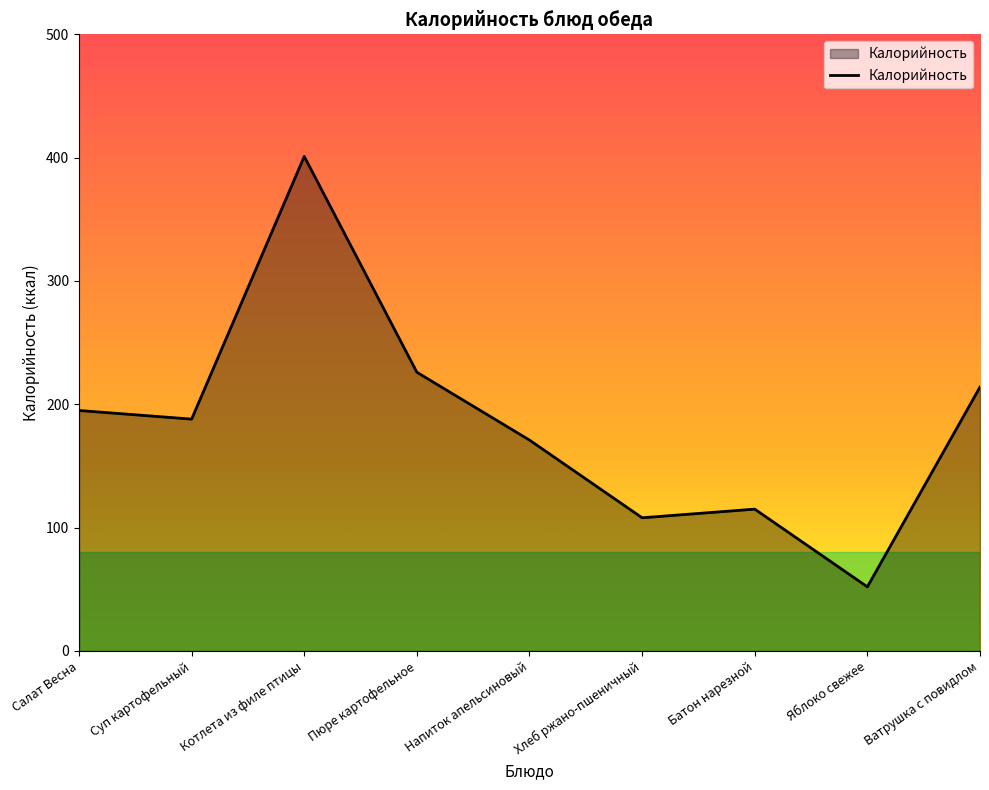

Rank the categories by value from lowest to highest.

Яблоко свежее, Хлеб ржано-пшеничный, Батон нарезной, Напиток апельсиновый, Суп картофельный, Салат Весна, Ватрушка с повидлом, Пюре картофельное, Котлета из филе птицы